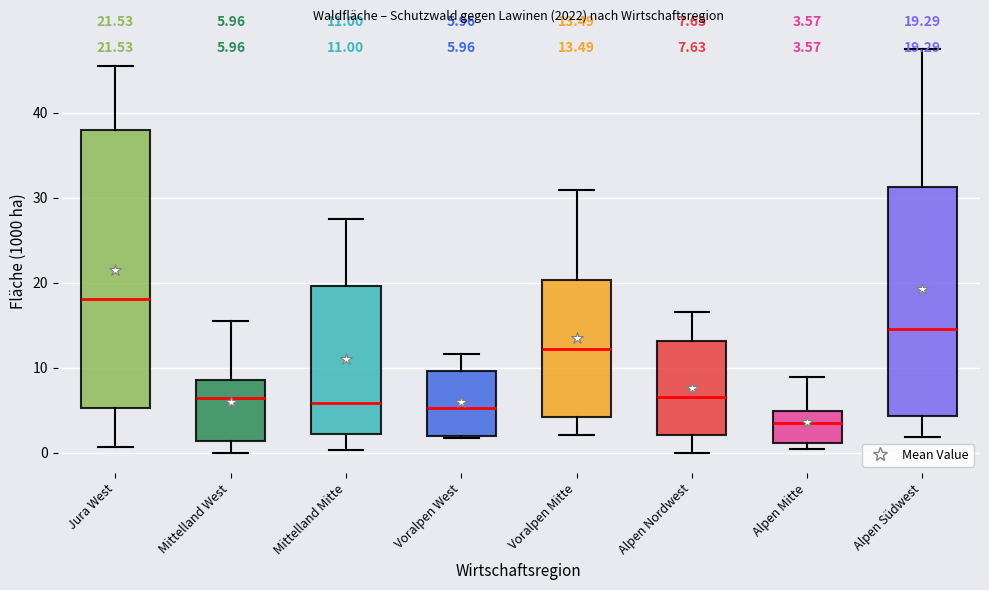

Comparing the boxes themselves (not the whiskers), which one is the tallest?

Jura West